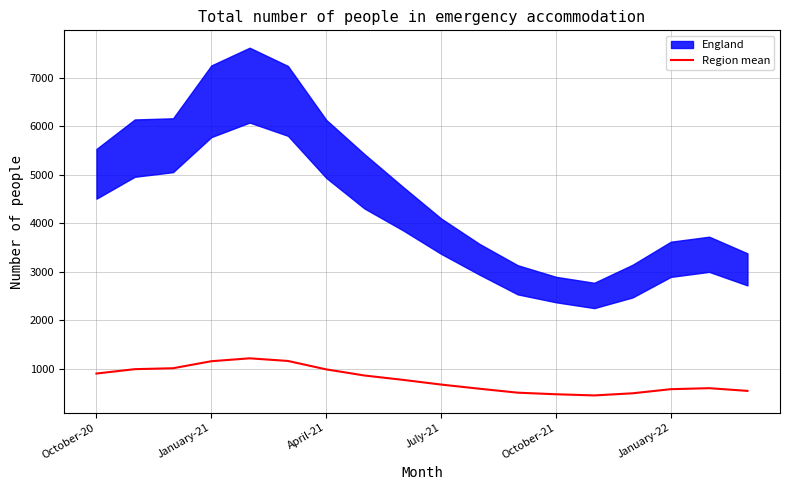

What is the smallest value displayed?

450.0